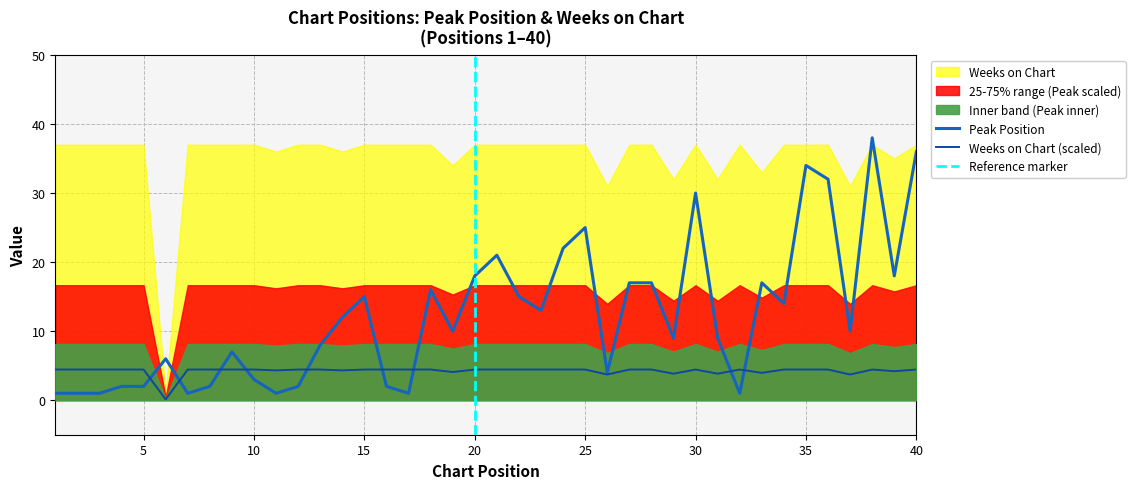

How many values in the Peak Position series exceed 10?

19